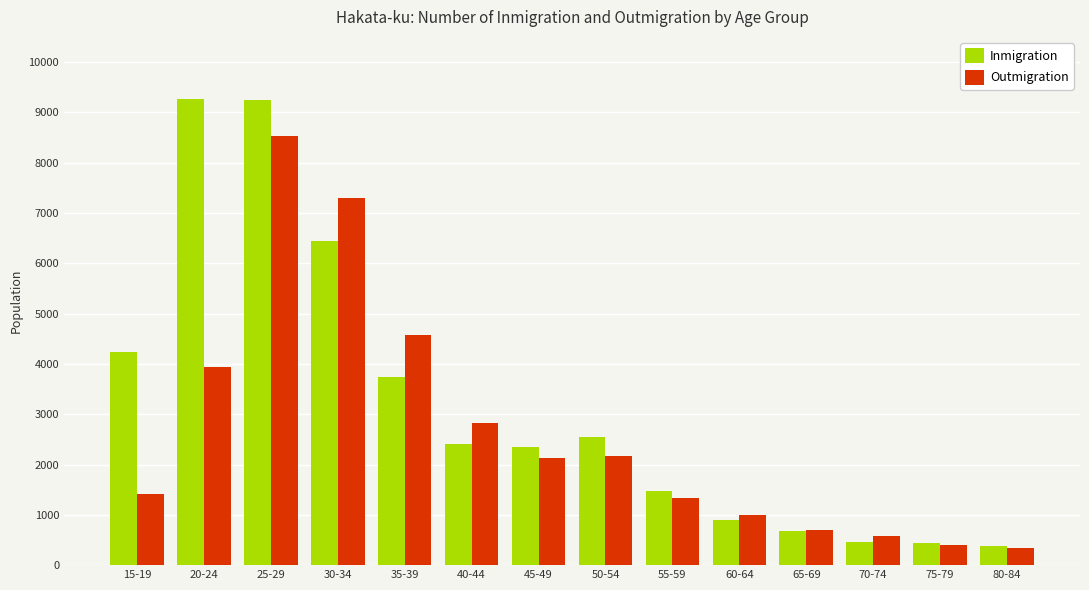

What is the label of the 5th bar from the right?

60-64